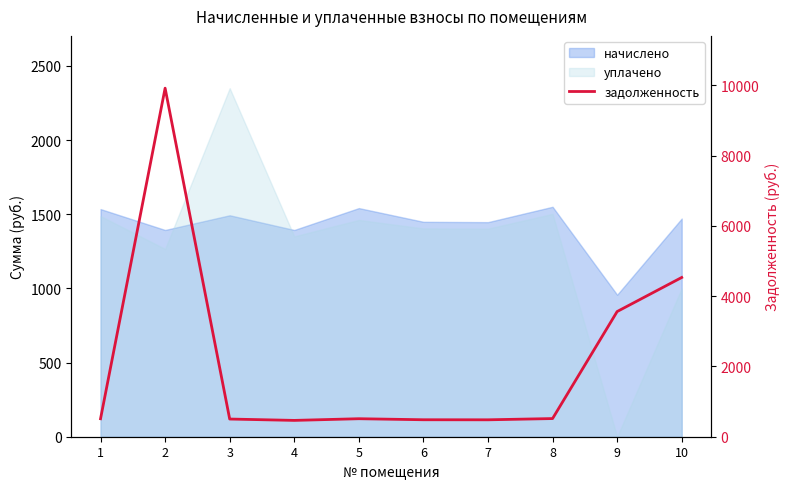

Where is the data nearest to the value 5192?

10